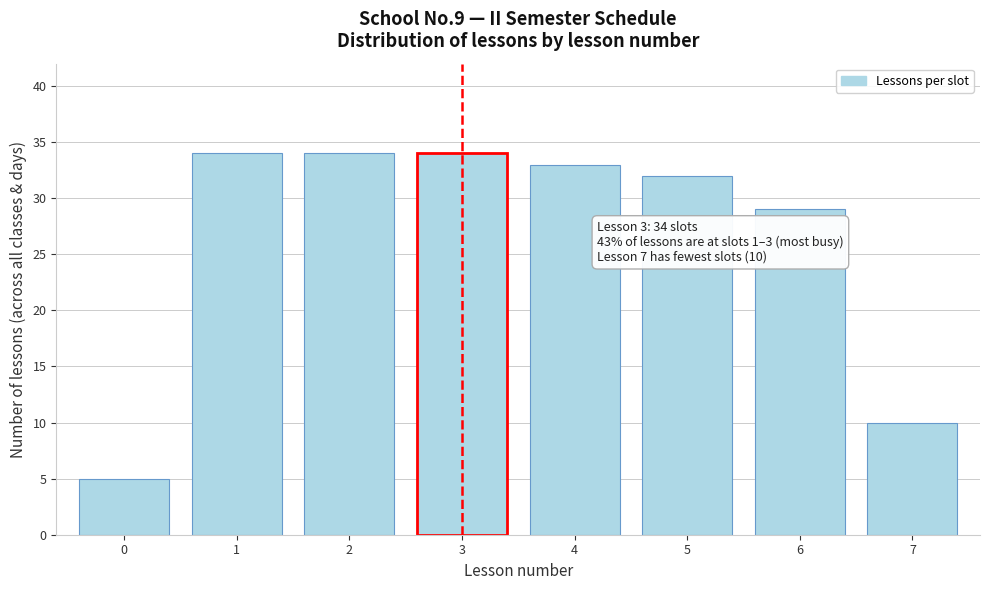

Reading left to right, transcribe all the data shown in this chart.

5	34	34	34	33	32	29	10